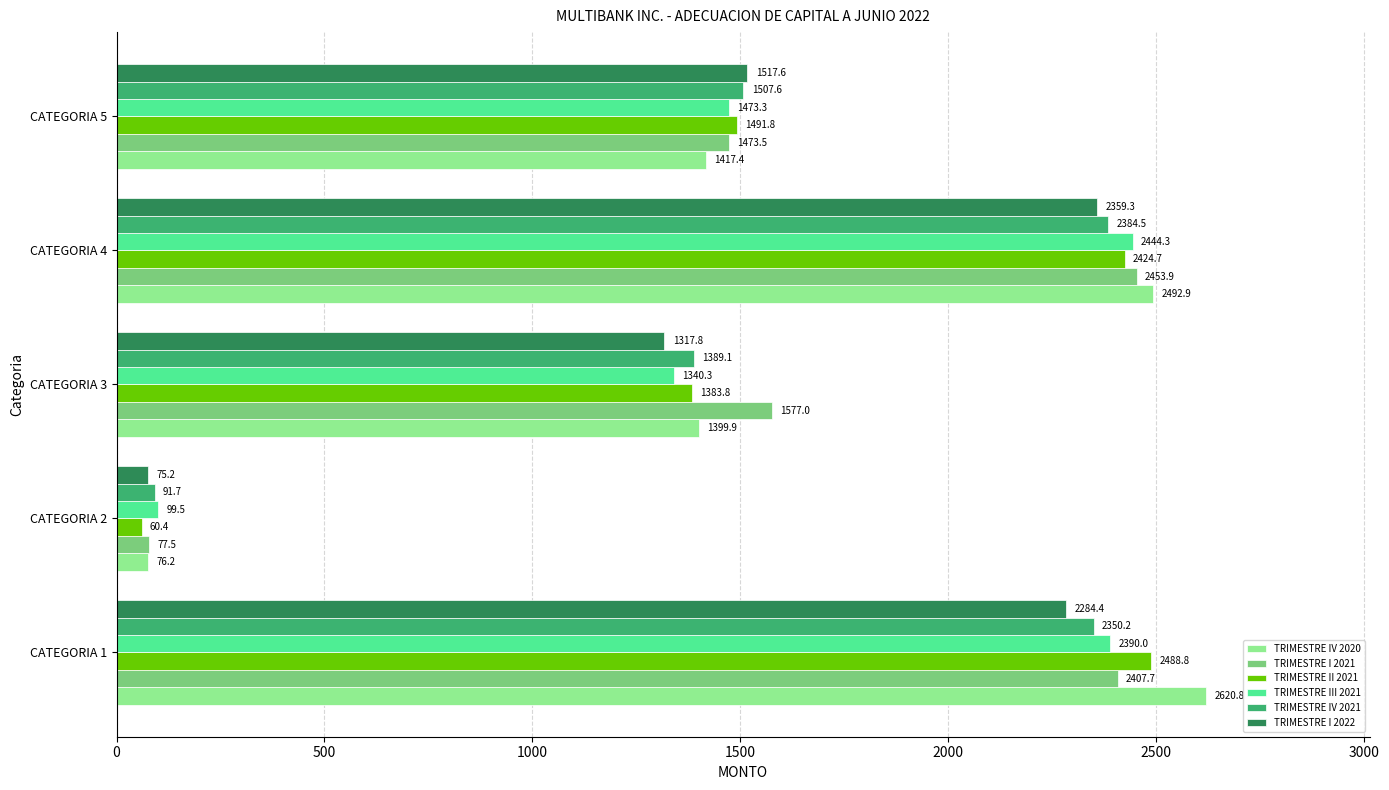

Rank the series by their maximum value, from highest to lowest.

TRIMESTRE IV 2020, TRIMESTRE II 2021, TRIMESTRE I 2021, TRIMESTRE III 2021, TRIMESTRE IV 2021, TRIMESTRE I 2022